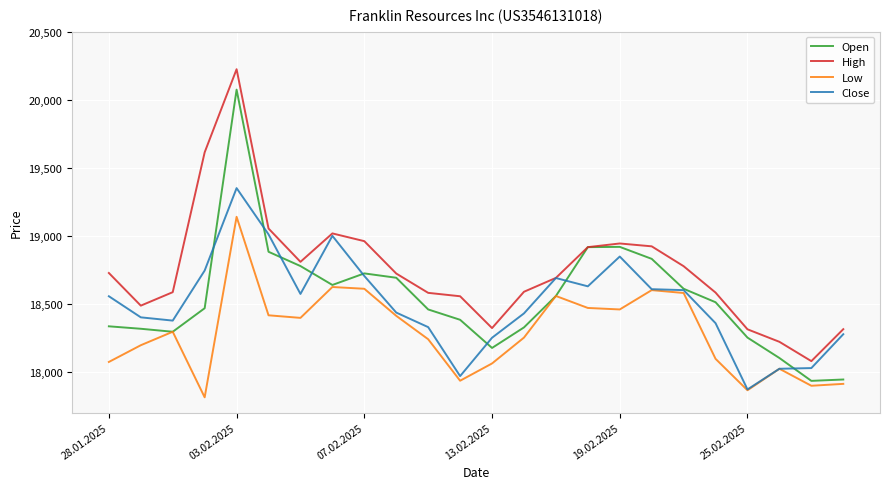

In Low, how many points are higher than both neighbors (excluding endpoints)?

6